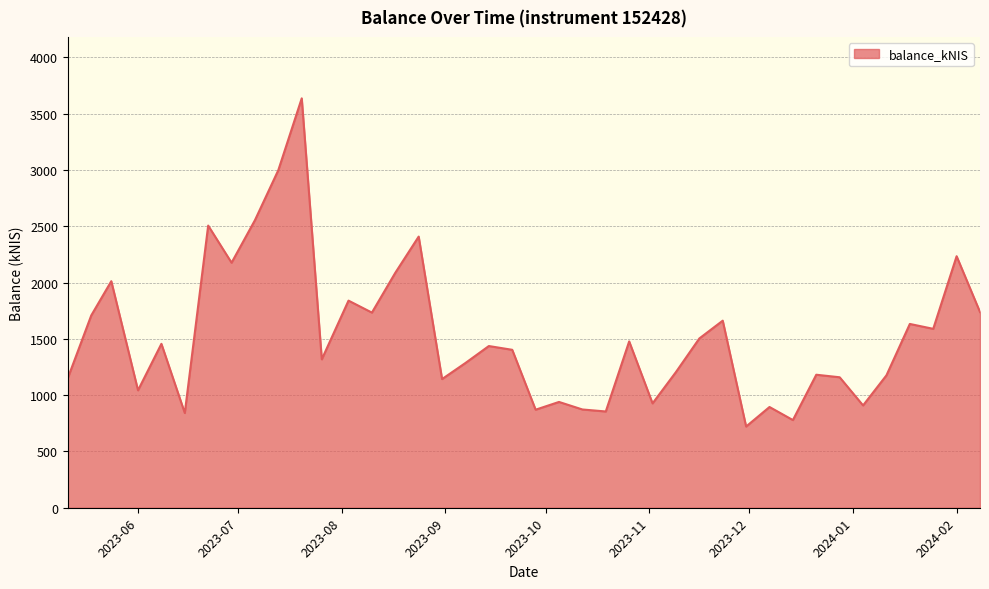

What is the greatest value displayed?

3636.1